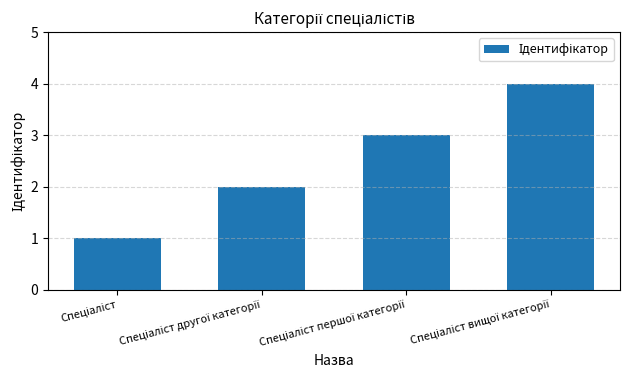

What is the difference between the maximum and minimum values?

3